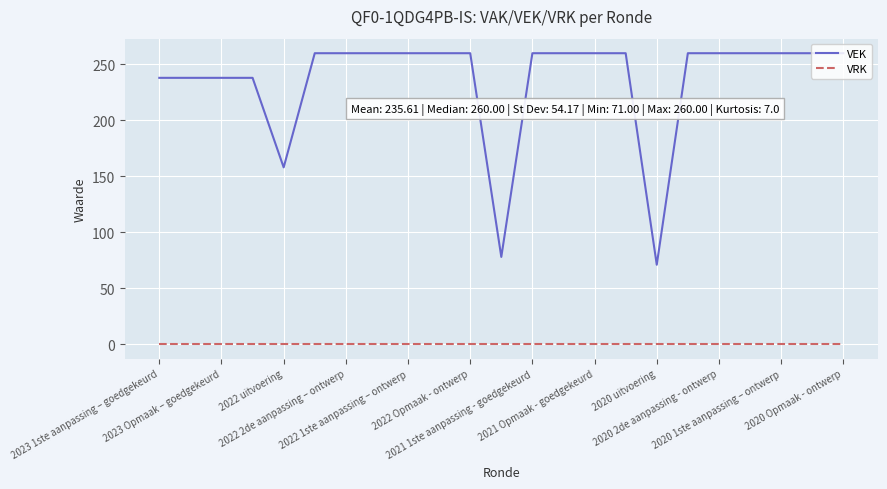

What are all the series names shown in the legend?

VEK, VRK